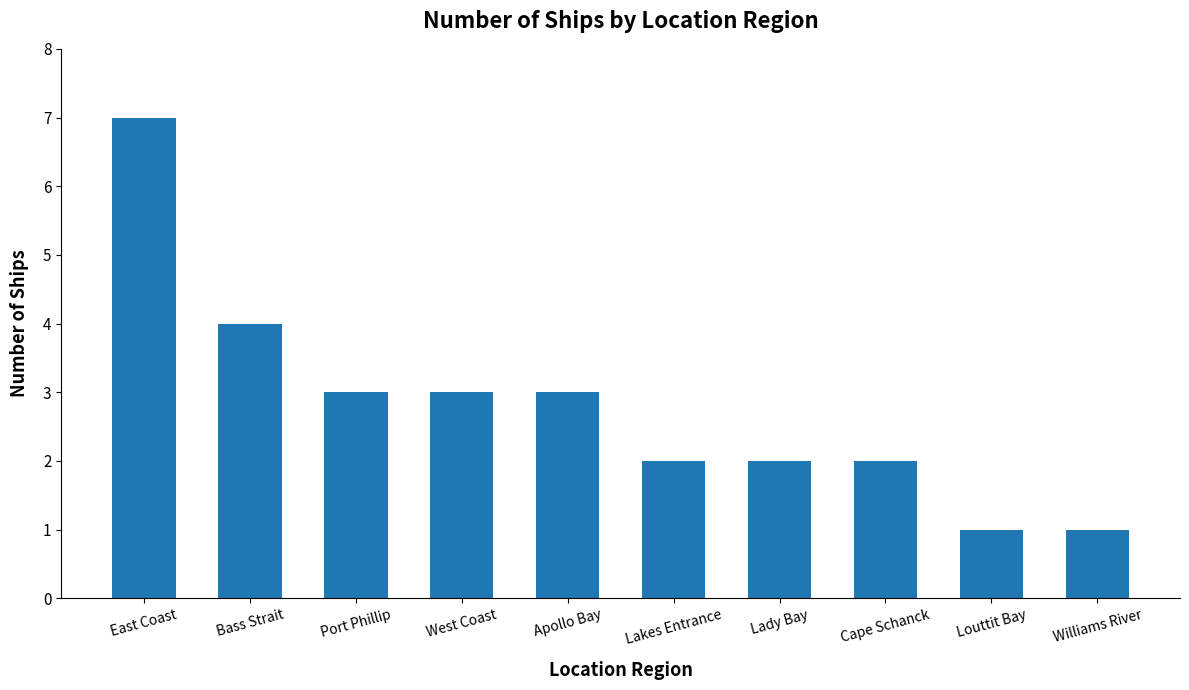

Is it true that the value at East Coast is 7?

True